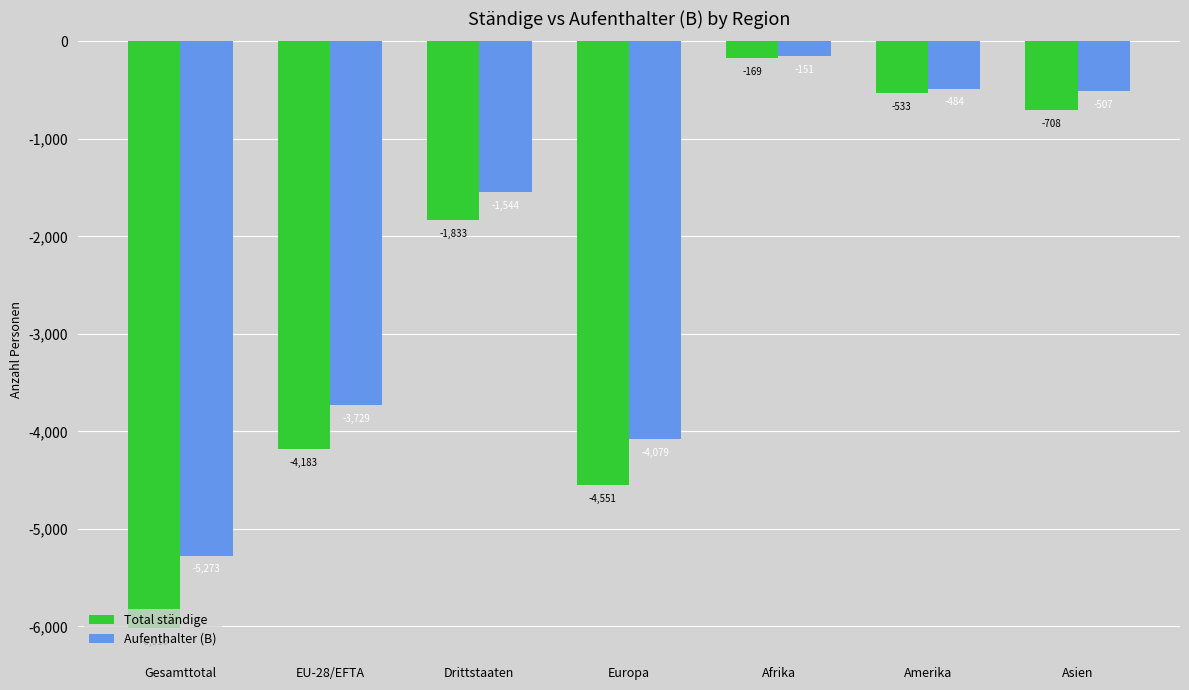

What is the difference between the maximum and minimum values in the Total ständige series?

5847